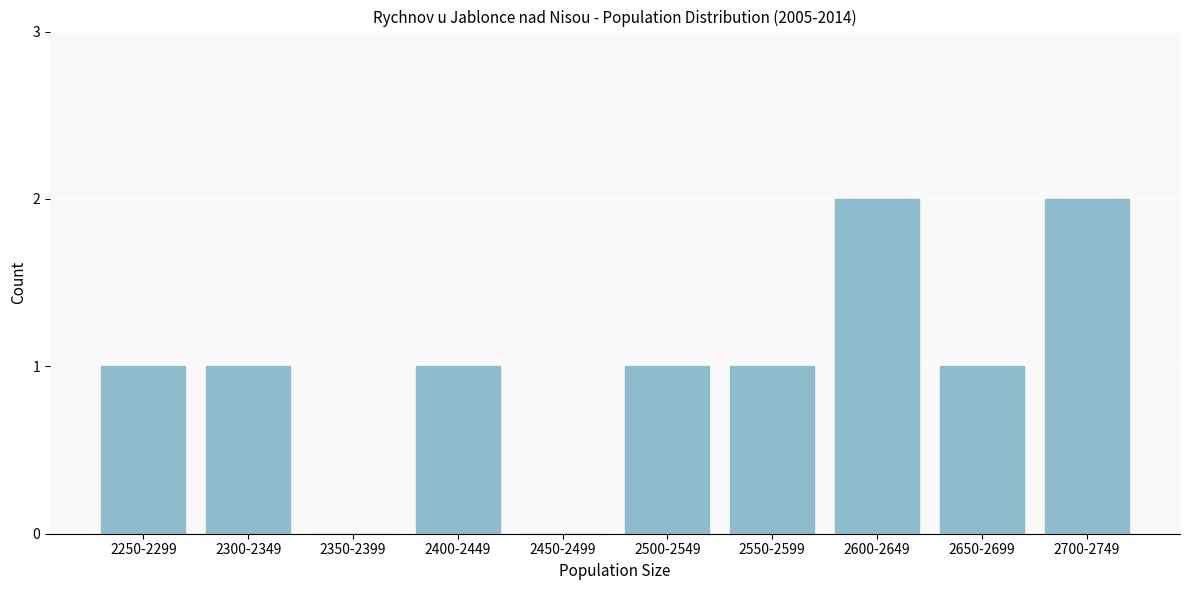

Reading right to left, list all the values displayed in this chart.

2700-2749=2	2650-2699=1	2600-2649=2	2550-2599=1	2500-2549=1	2450-2499=0	2400-2449=1	2350-2399=0	2300-2349=1	2250-2299=1